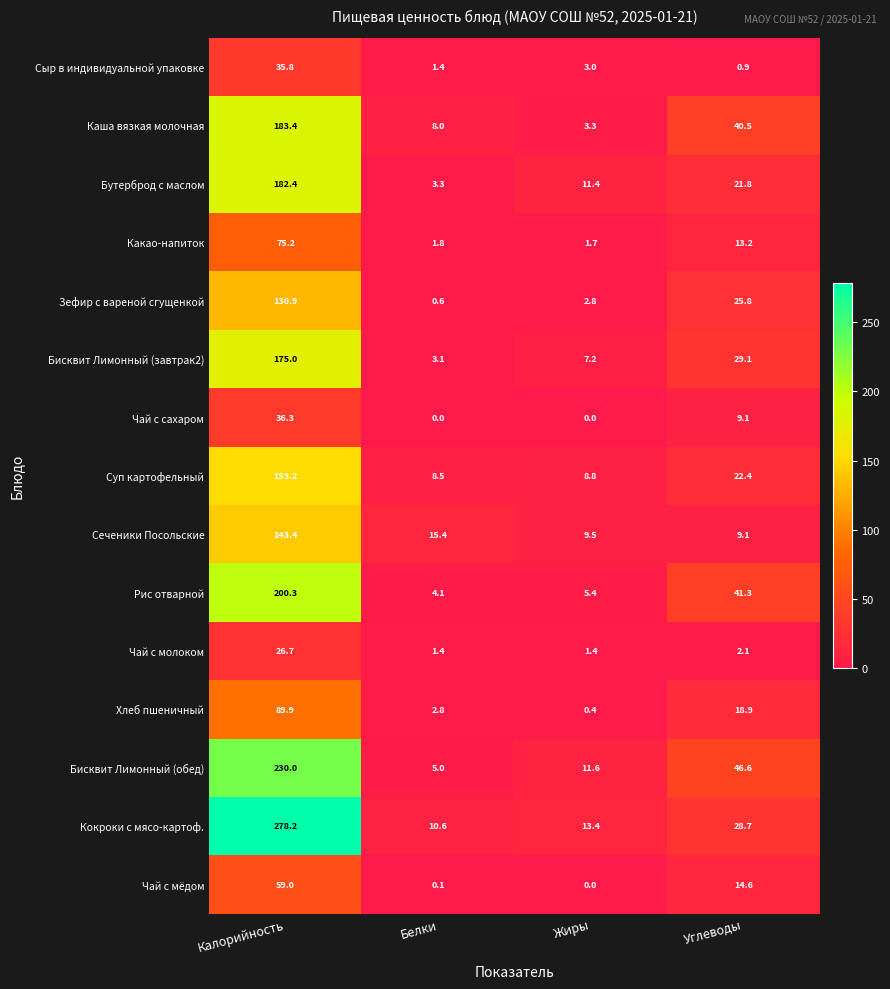

List the series in order of their peak value, lowest first.

Чай с молоком, Сыр в индивидуальной упаковке, Чай с сахаром, Чай с мёдом, Какао-напиток, Хлеб пшеничный, Зефир с вареной сгущенкой, Сеченики Посольские, Суп картофельный, Бисквит Лимонный (завтрак2), Бутерброд с маслом, Каша вязкая молочная, Рис отварной, Бисквит Лимонный (обед), Кокроки с мясо-картоф.